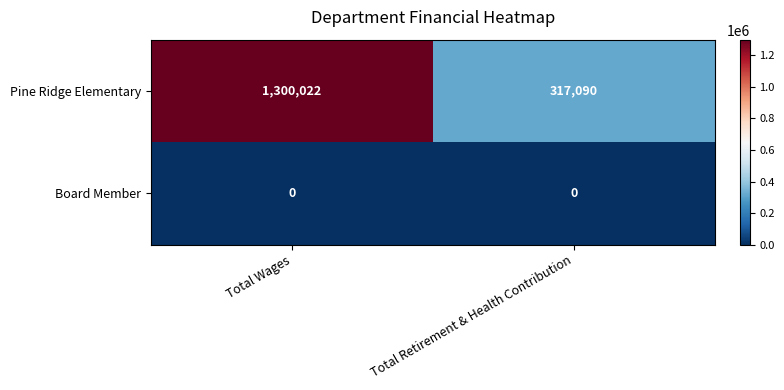

List the series in order of their overall mean, highest first.

Pine Ridge Elementary, Board Member